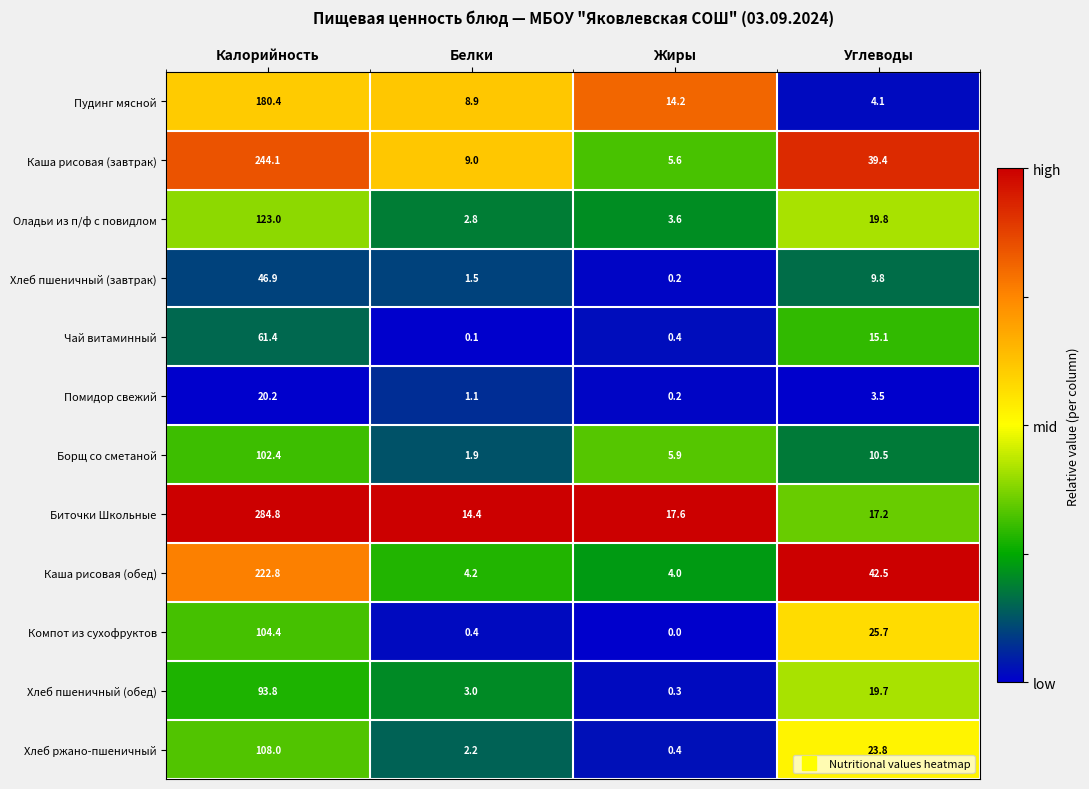

Which series has the widest spread of values?

Биточки Школьные